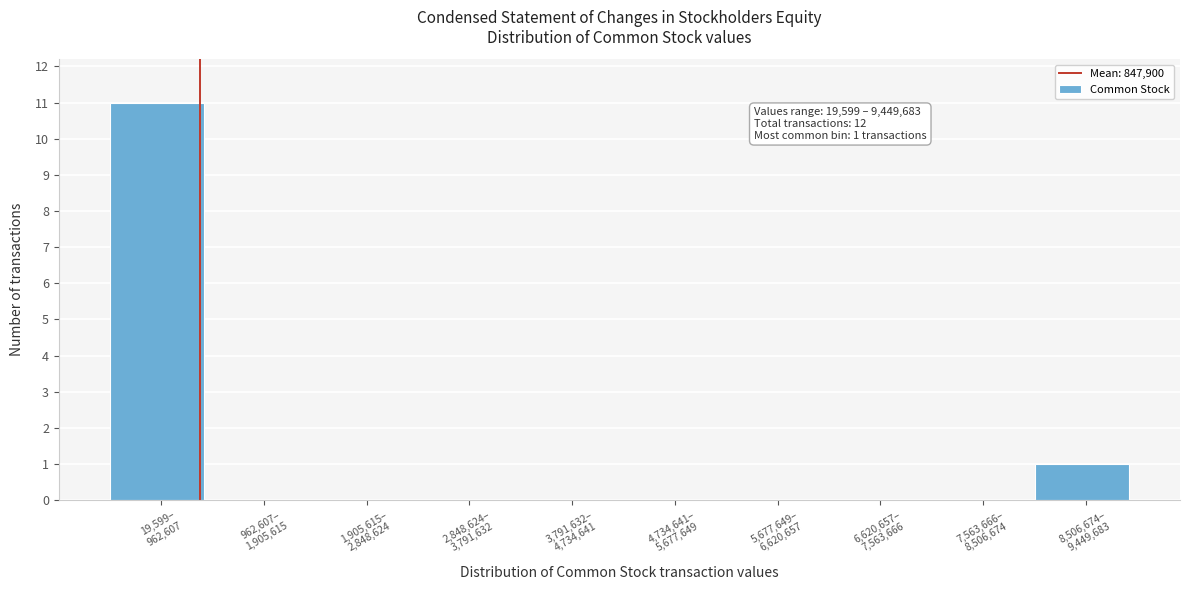

What is the sum of all values?

12